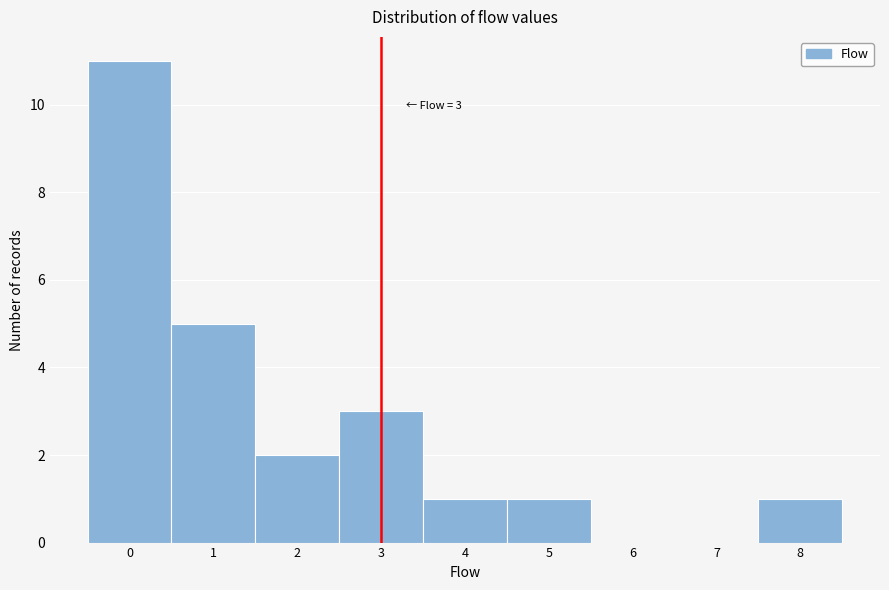

Over which range of the x-axis is the bar tallest?

-0.5 to 0.5